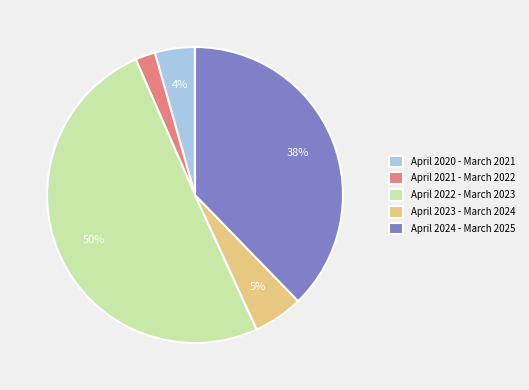

Which has a higher value, April 2020 - March 2021 or April 2021 - March 2022?

April 2020 - March 2021